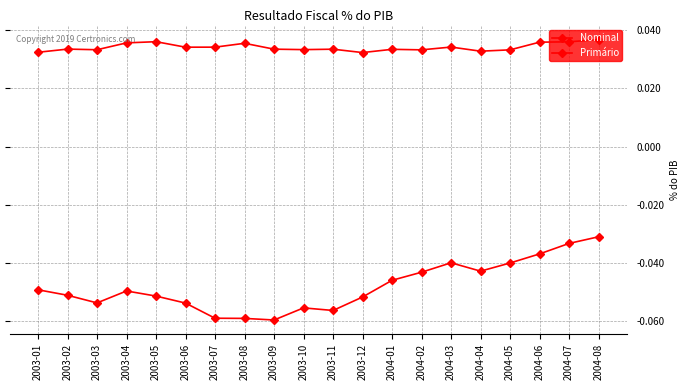

Reading left to right, what are all the values shown in this chart?

Nominal: -0.0	-0.1	-0.1	-0.0	-0.1	-0.1	-0.1	-0.1	-0.1	-0.1	-0.1	-0.1	-0.0	-0.0	-0.0	-0.0	-0.0	-0.0	-0.0	-0.0
Primário: 0.0	0.0	0.0	0.0	0.0	0.0	0.0	0.0	0.0	0.0	0.0	0.0	0.0	0.0	0.0	0.0	0.0	0.0	0.0	0.0